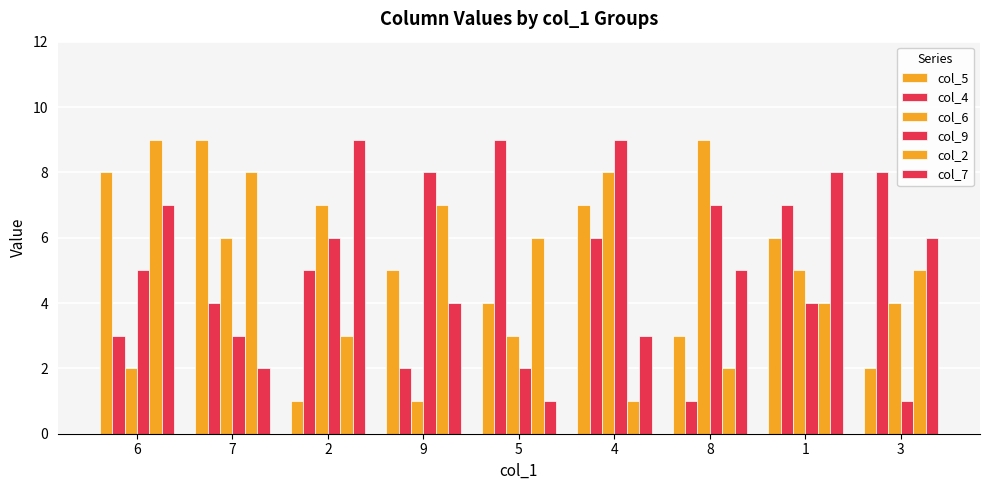

List the series in order of their peak value, highest first.

col_5, col_4, col_6, col_9, col_2, col_7